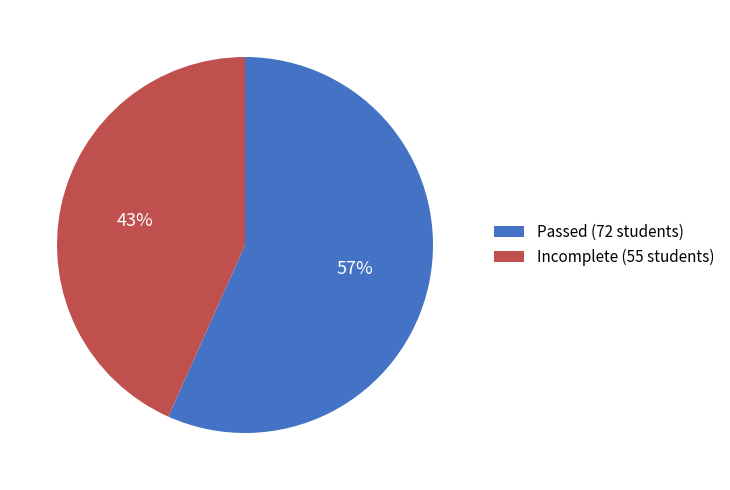

How many slices are in this pie chart?

2